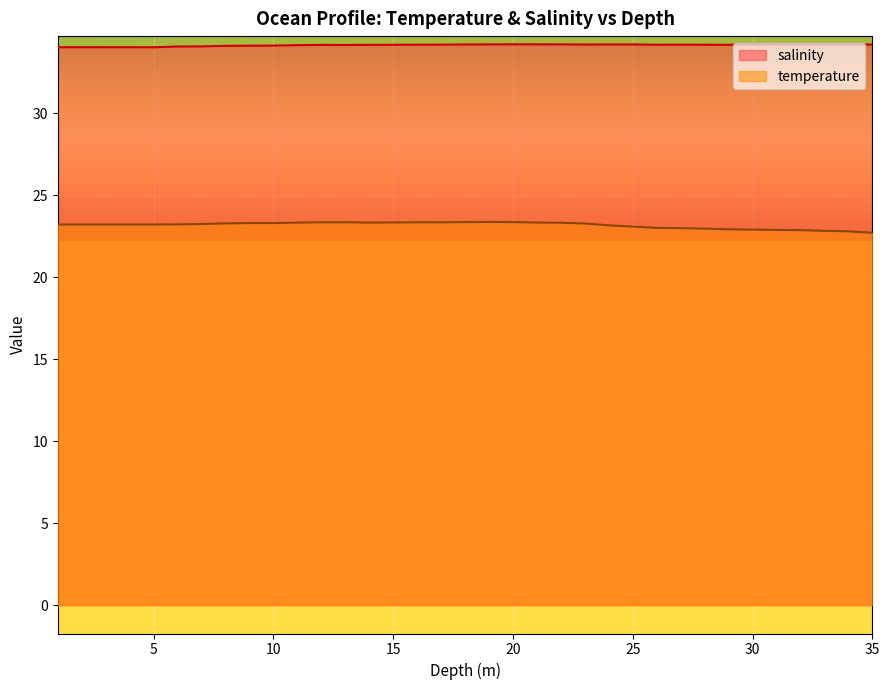

What is the lowest value of the temperature series?

22.7